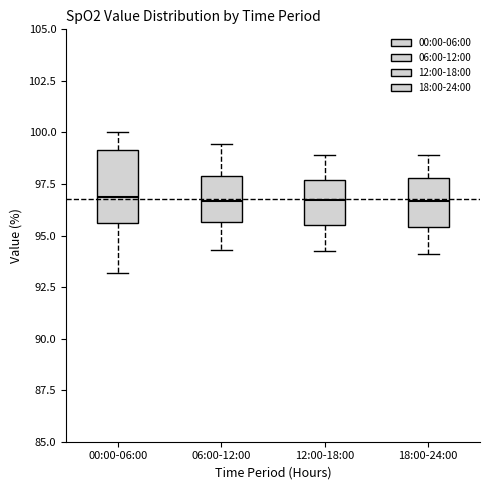

Reading left to right, transcribe this box plot: for each box, give where its median line is, the range the box spans, and where its two whiskers end, as read against the y-axis. The values are not printed on the chart, so give them approximately, as read against the axis.

00:00-06:00: median 97.0, box 95.5 to 99.0, whiskers 93.0 to 100.0
06:00-12:00: median 96.5, box 95.5 to 98.0, whiskers 94.5 to 99.5
12:00-18:00: median 96.5, box 95.5 to 97.5, whiskers 94.0 to 99.0
18:00-24:00: median 96.5, box 95.5 to 98.0, whiskers 94.0 to 99.0